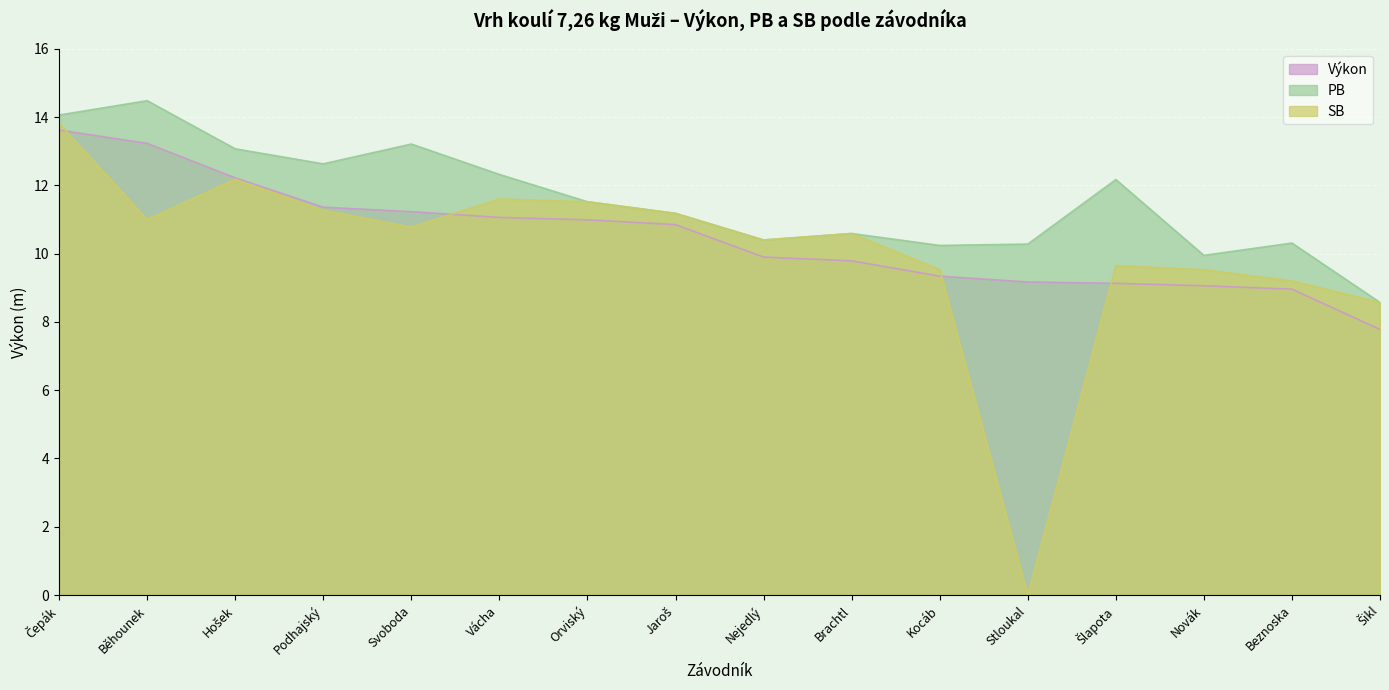

What is the average value of the PB series?

11.6